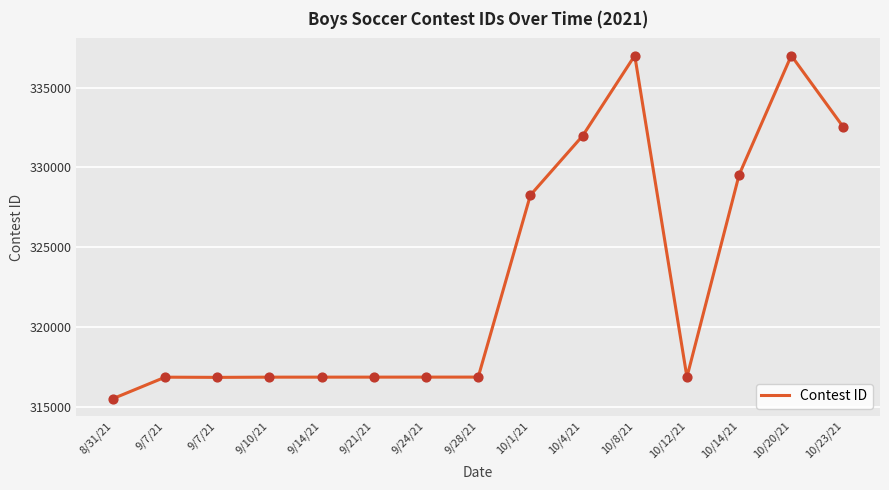

How many lines are shown in the chart?

1